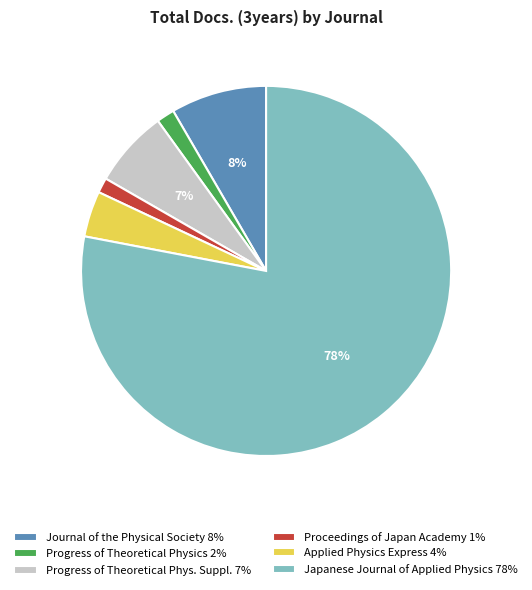

Which has a higher value, Progress of Theoretical Phys. Suppl. 7% or Applied Physics Express 4%?

Progress of Theoretical Phys. Suppl. 7%